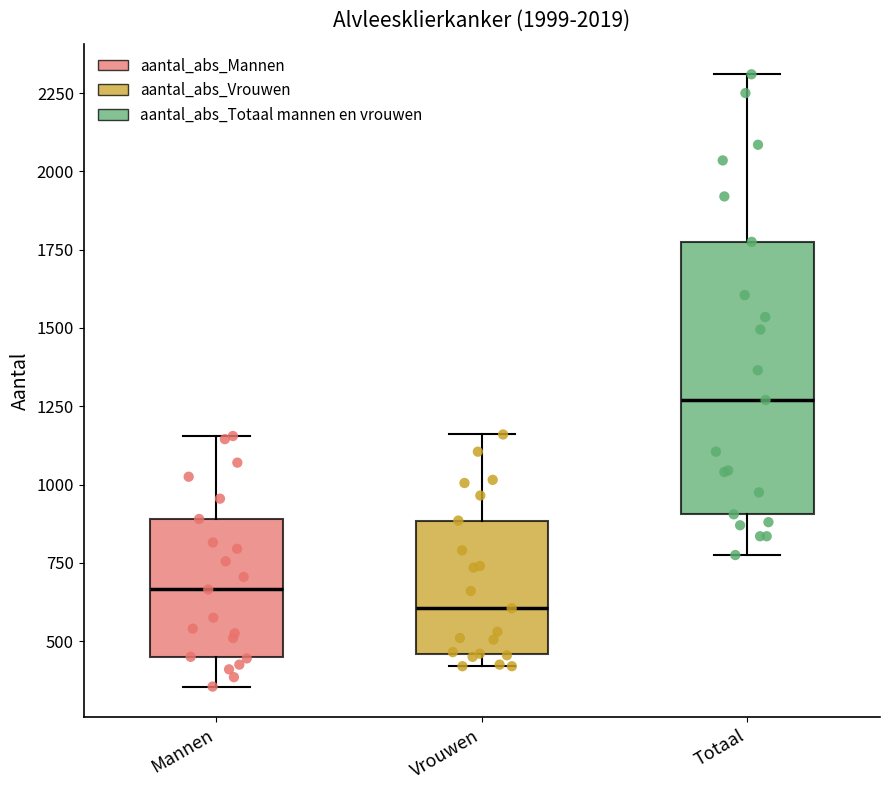

Comparing the boxes themselves (not the whiskers), which one is the tallest?

Totaal